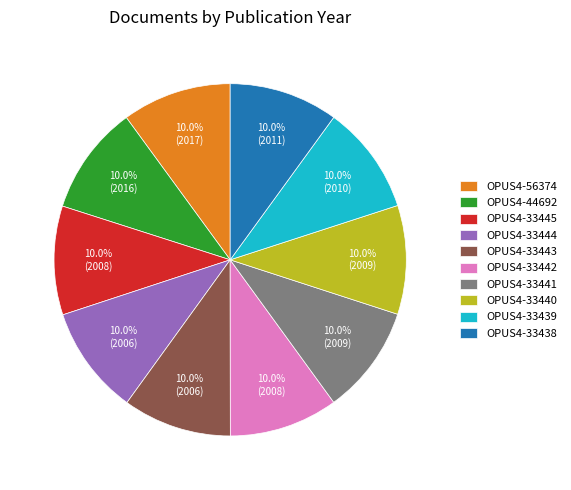

To the nearest percent, what is the average slice percentage?

10%